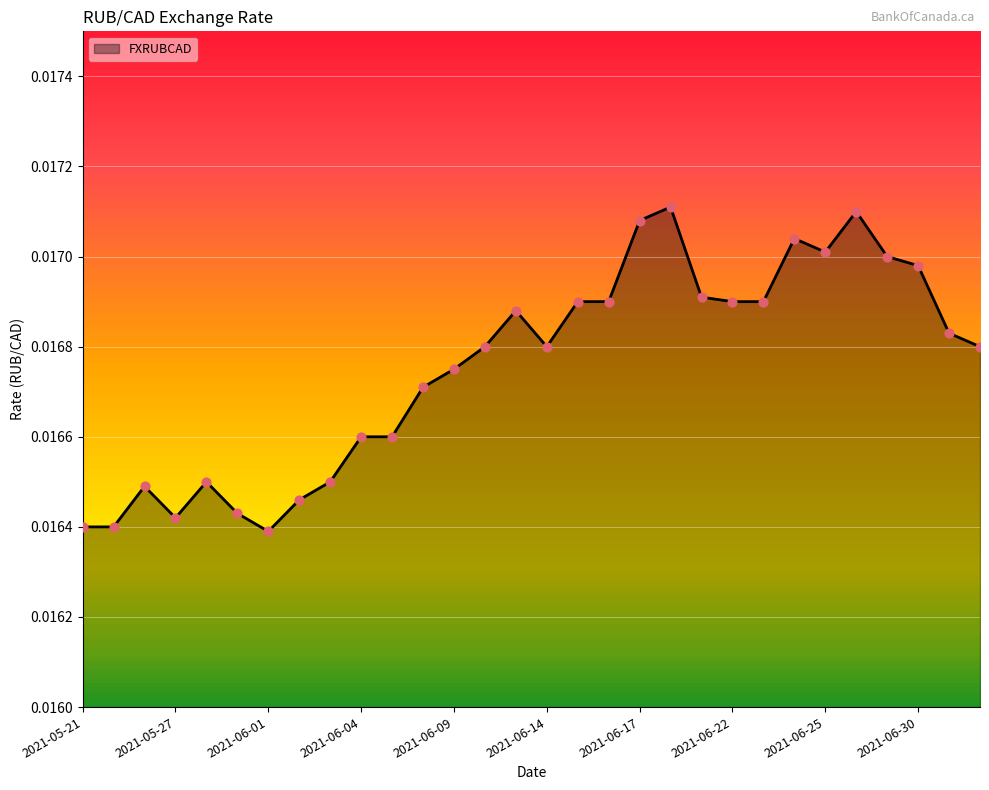

Is this an area chart (filled region under the line)?

Yes